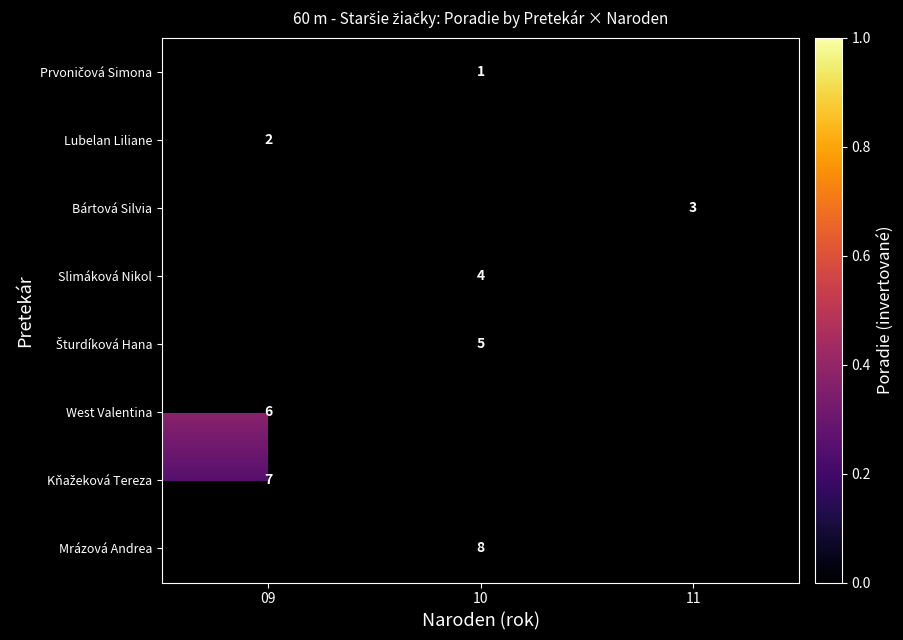

List the labels in order of Kňažeková Tereza value, smallest first.

09, 10, 11